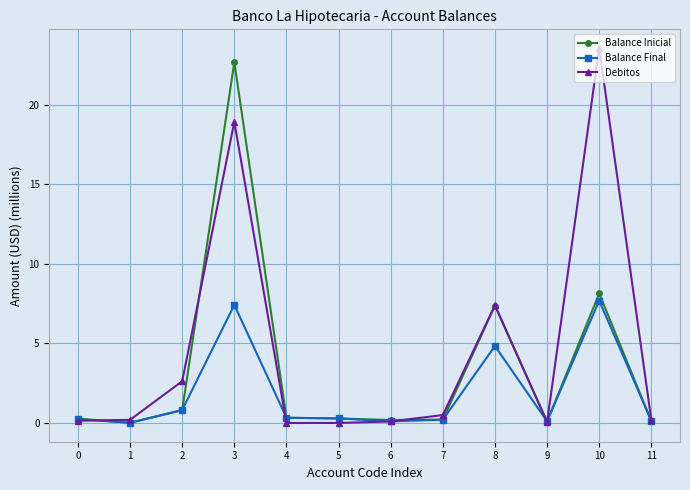

What is the total value across all series at 6?

0.4